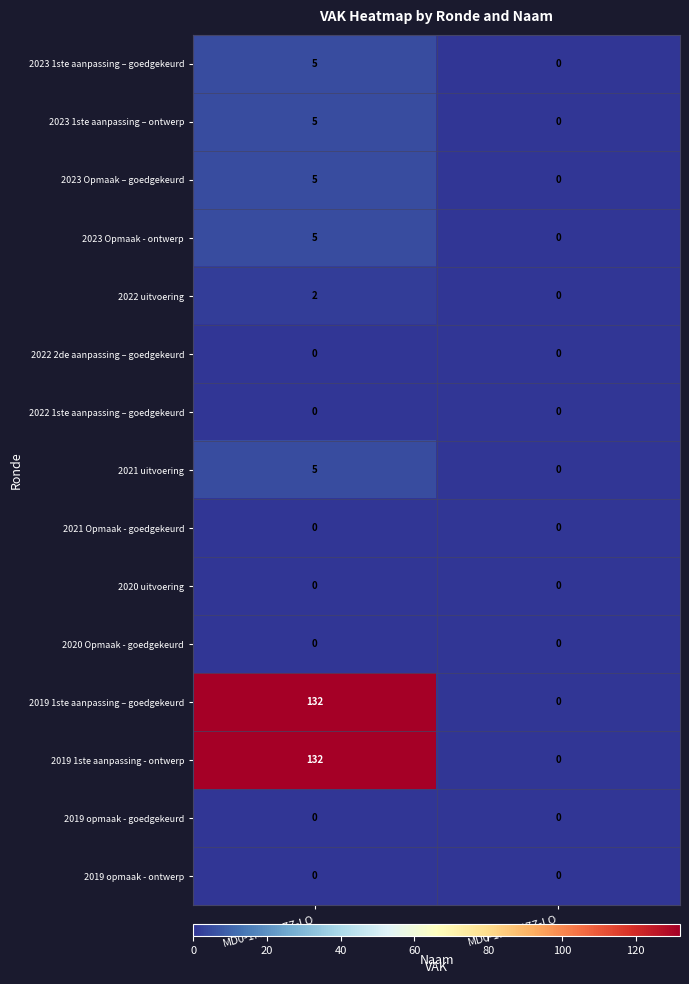

What is the spread (max minus min) of values at MD0-1MAH4ZZ-LO?

132